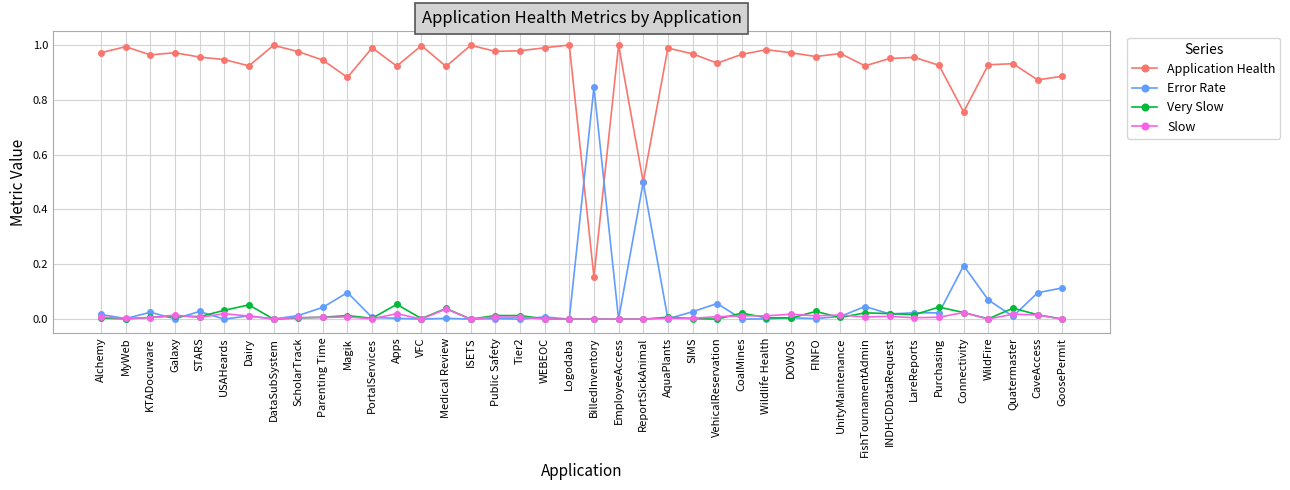

Is the value of Application Health at DataSubSystem greater than the value of Very Slow at KTADocuware?

Yes